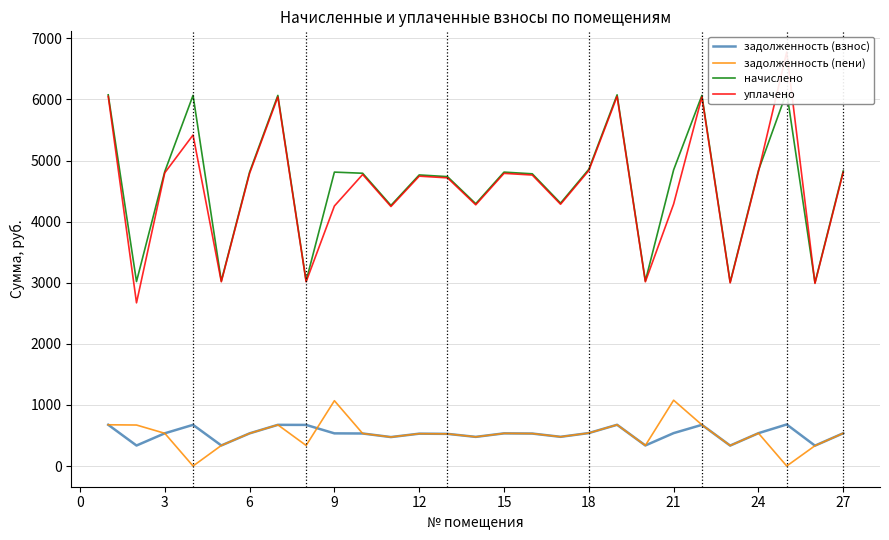

How many categories are shown in the chart?

27